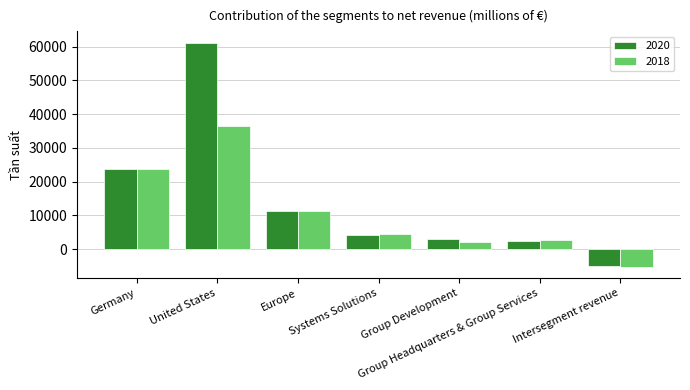

Which series has the largest range (max minus min)?

2020